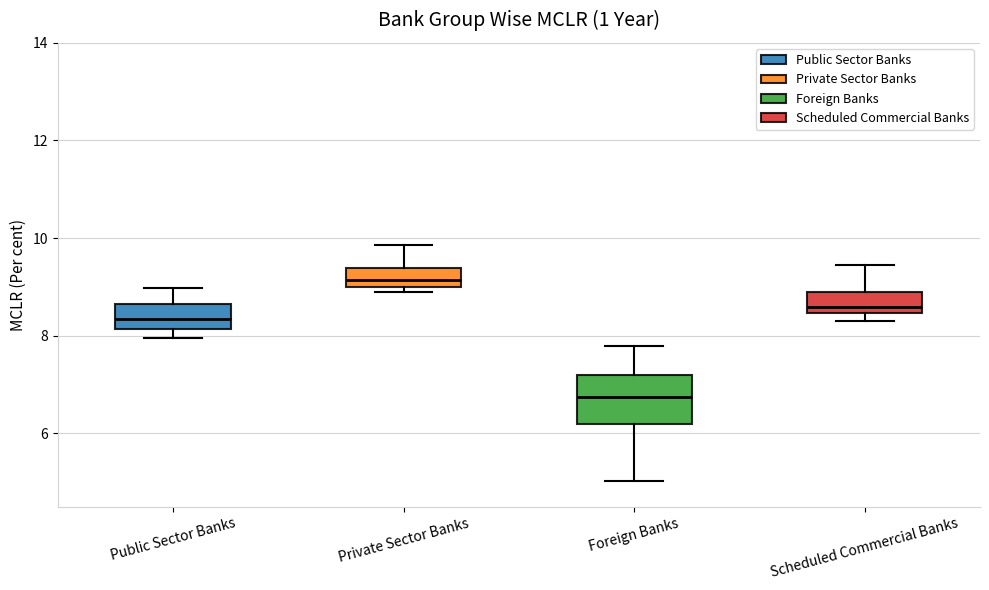

Where does the upper whisker of the box for Scheduled Commercial Banks end on the y-axis? The values are not printed on the chart, so give them approximately, as read against the axis.

9.4